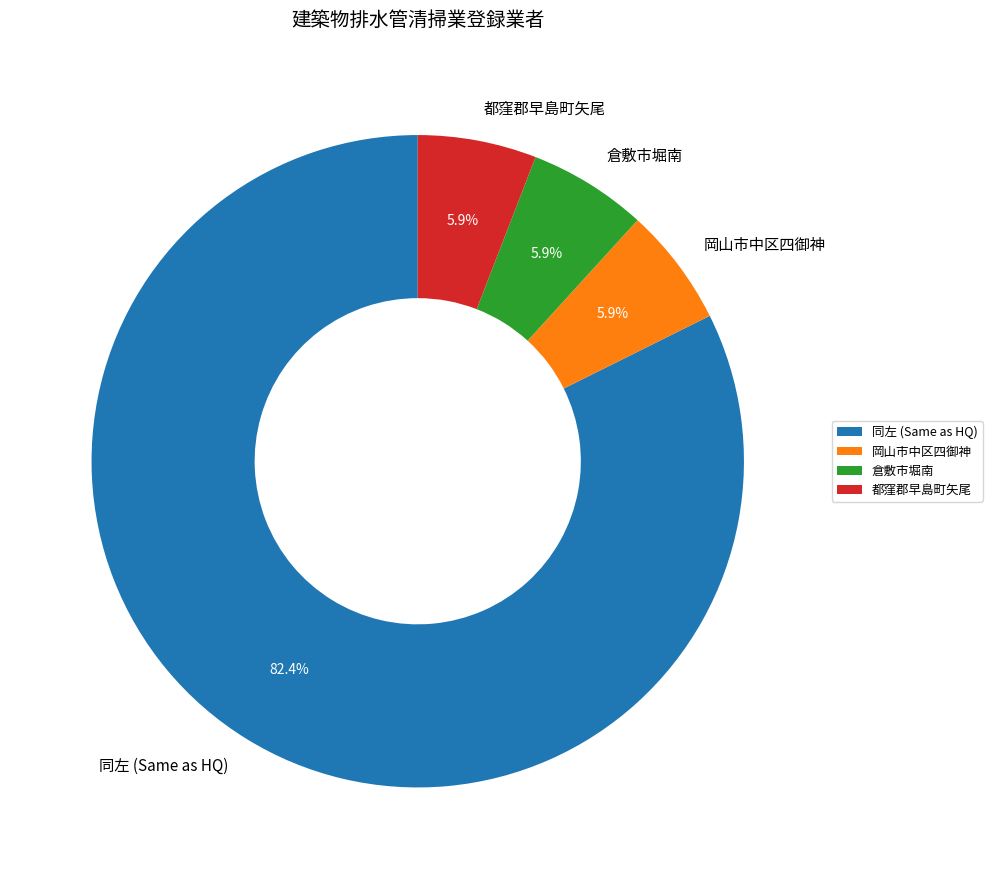

Is 岡山市中区四御神 the majority of the pie?

No